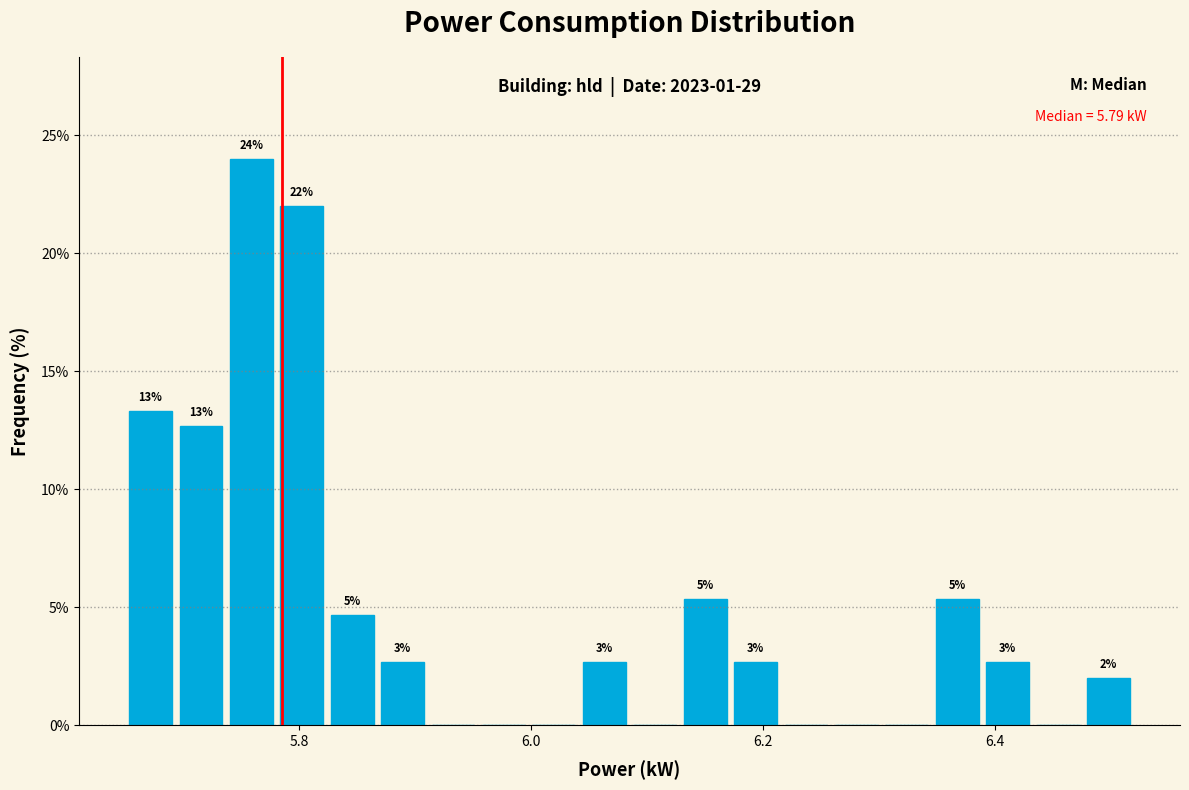

Around what value on the x-axis is the tallest bar? Give the approximate position of its centre, as read against the axis.

5.76